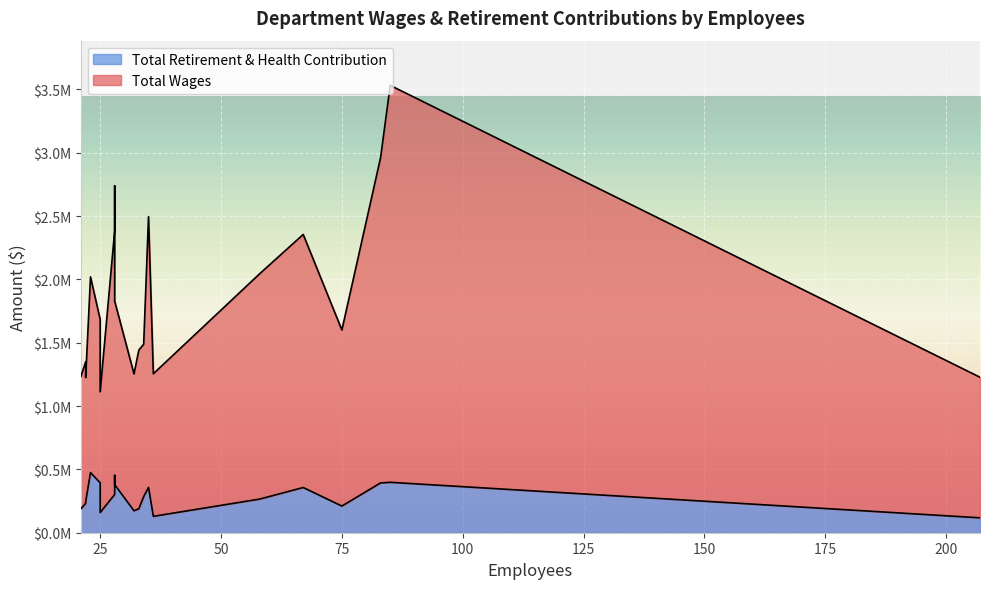

Is the value of Total Retirement & Health Contribution at Nursing greater than the value of Total Wages at Chemistry?

No